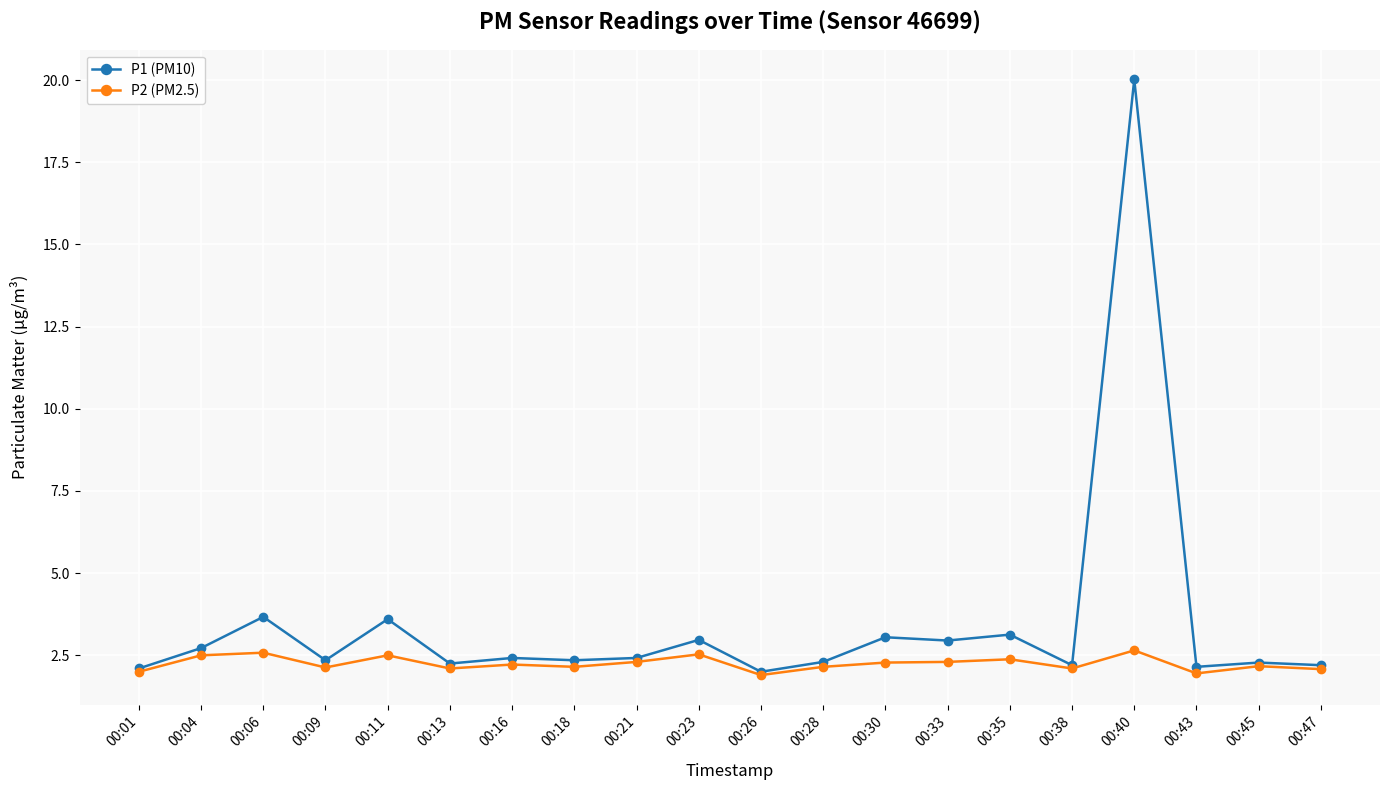

At which category is the sum across all series the highest?

00:40